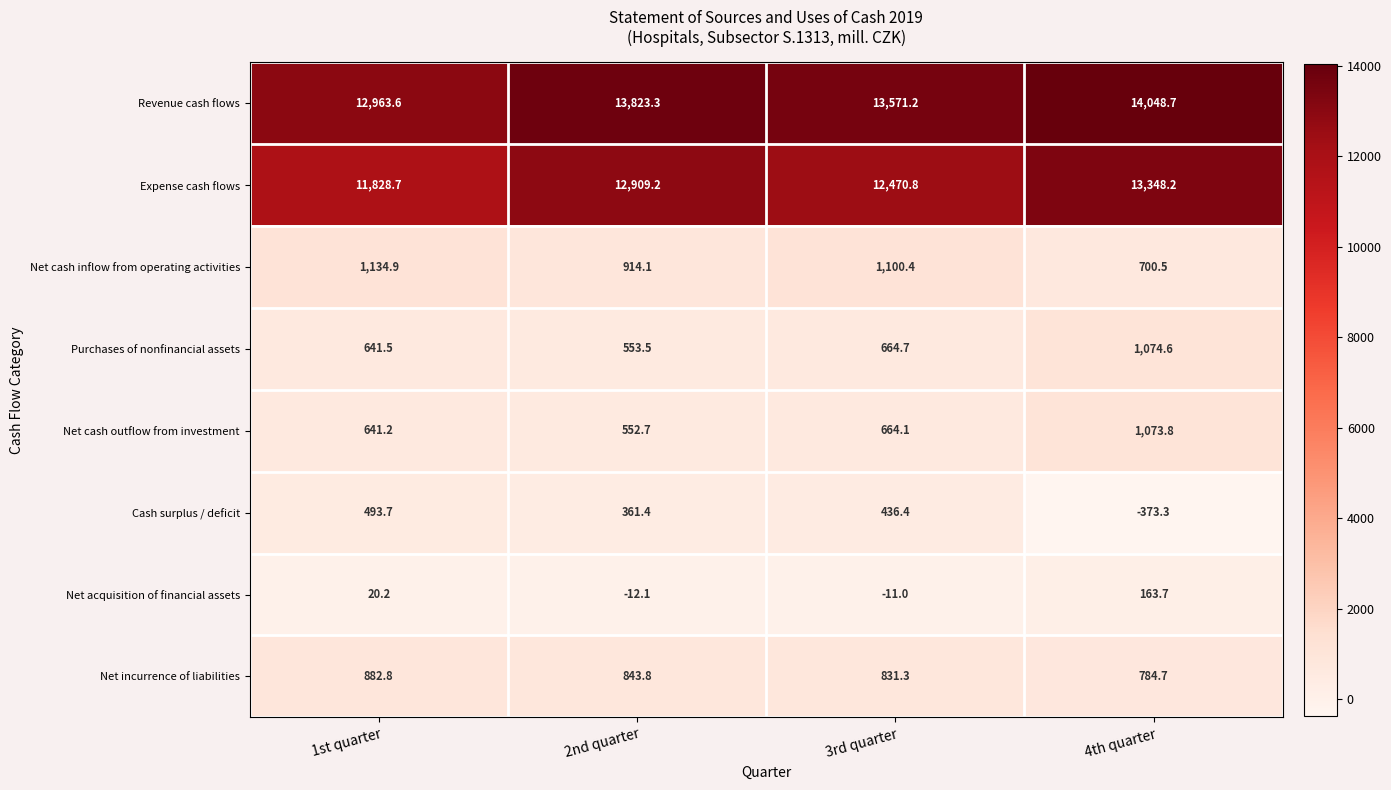

The Cash surplus / deficit series shows 659.9 at 3rd quarter. True or false?

False